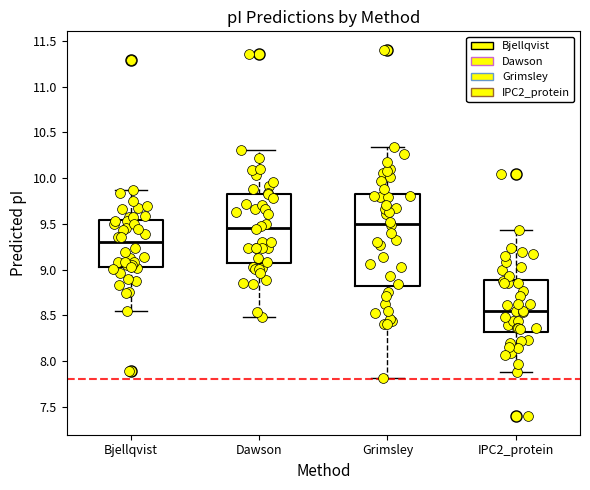

Where does the upper whisker of the box for IPC2_protein end on the y-axis? The values are not printed on the chart, so give them approximately, as read against the axis.

9.45